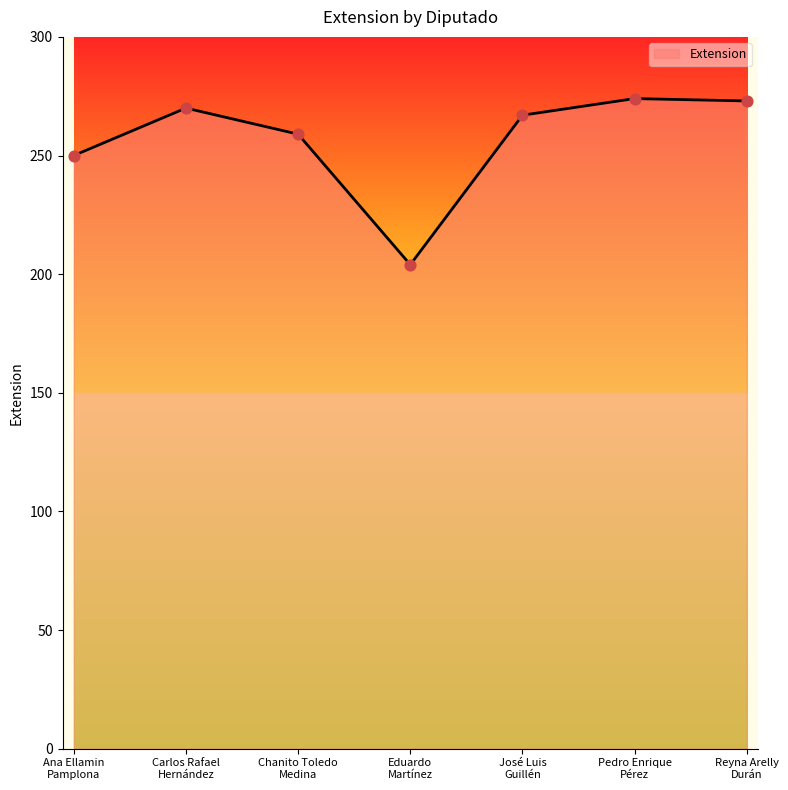

What is the ratio of the value at Carlos Rafael
Hernández to the value at Eduardo
Martínez?

1.3